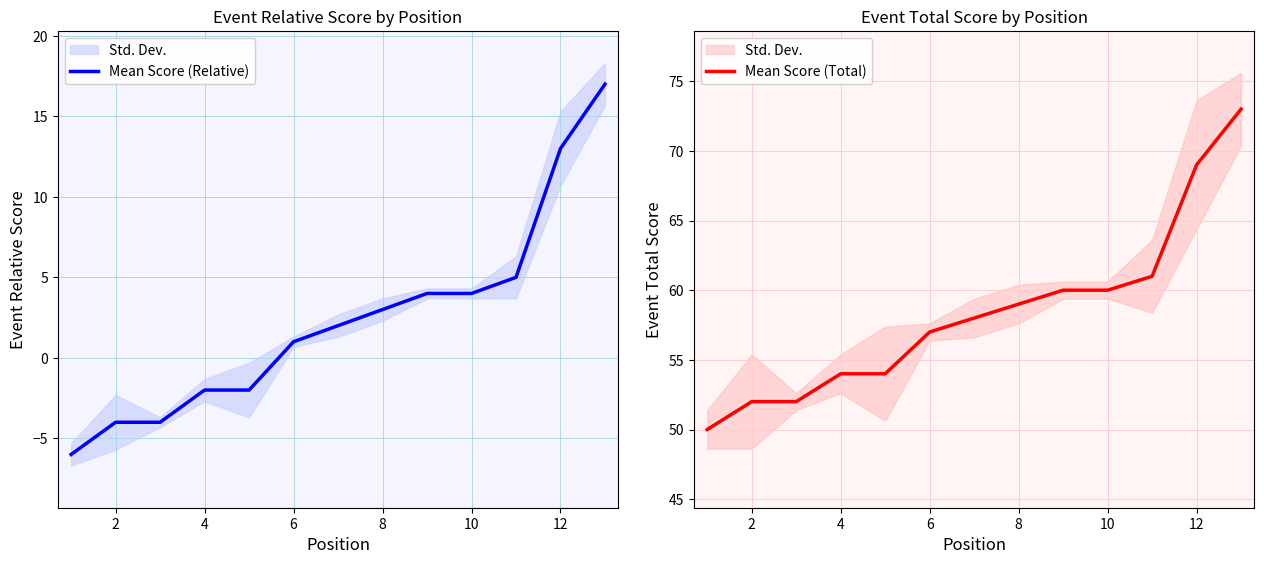

Is it true that Mean Score (Relative) equals -3 at 2?

False